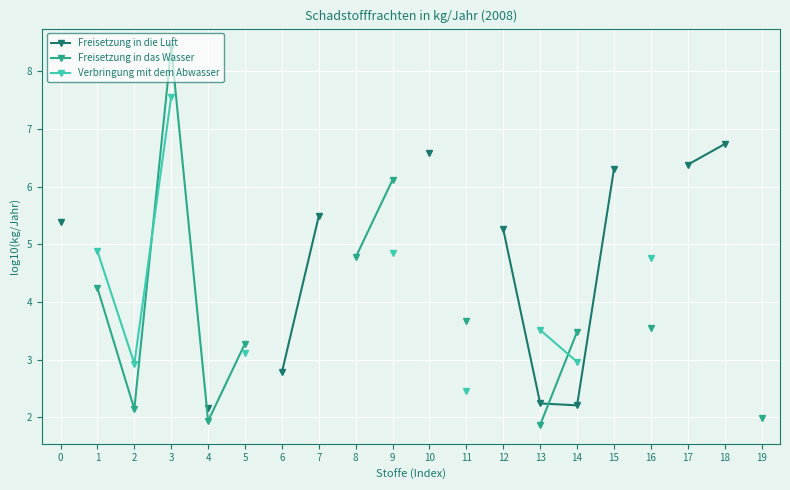

What is the sum of the Freisetzung in das Wasser values at 13 and 2?

4.0